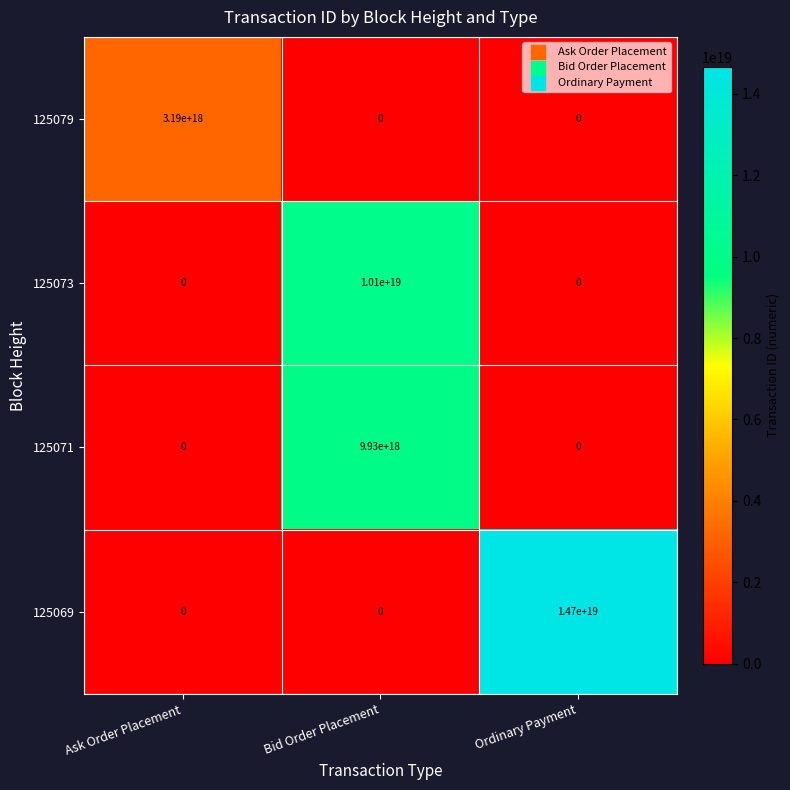

True or false: 125073 has a value of -3898373242009838080 at Ask Order Placement.

False